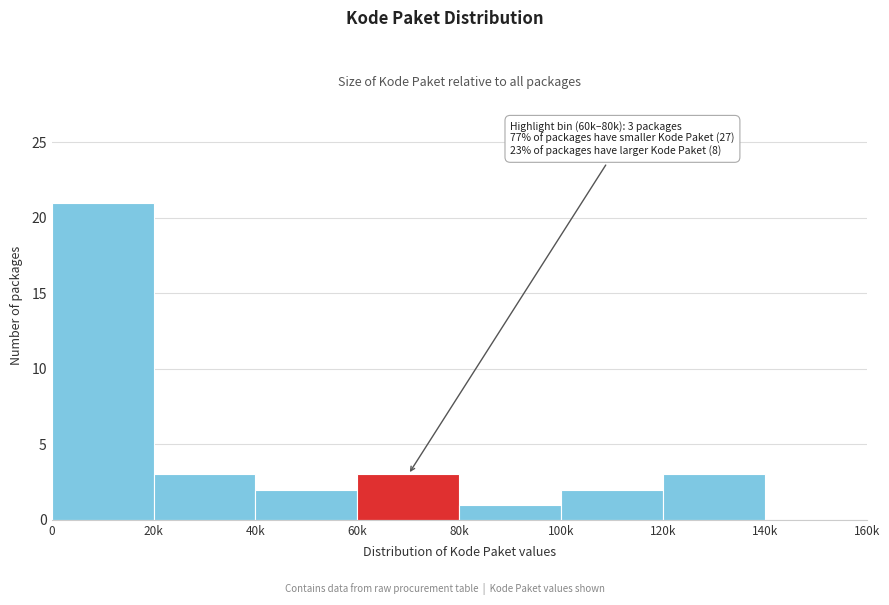

Reading right to left, transcribe all the data shown in this chart.

140k=0	120k=3	100k=2	80k=1	60k=3	40k=2	20k=3	0=21